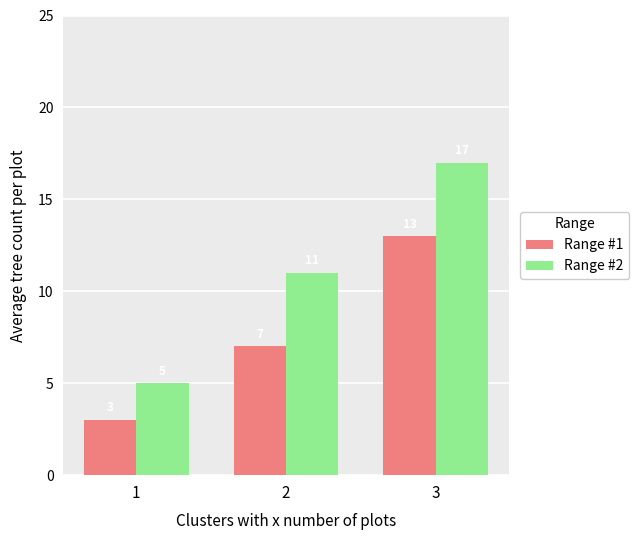

How many values in the Range #2 series are below 11?

1